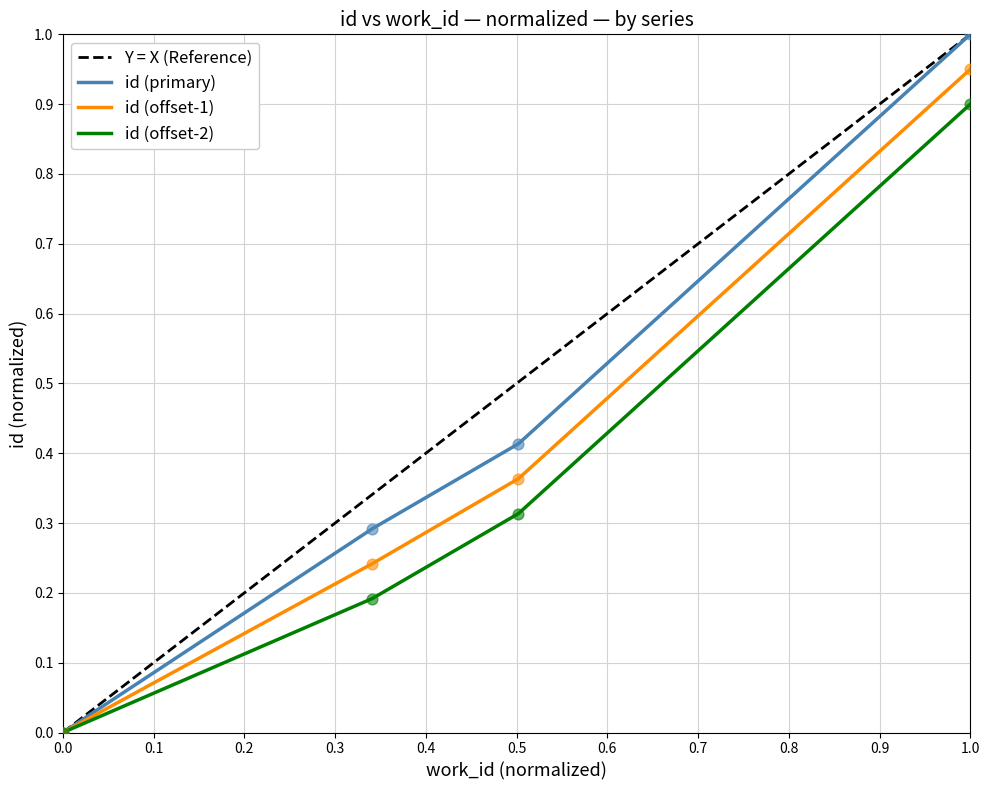

Is the value of id (primary) at 1.0 greater than the value of id (offset-1) at 0.0?

Yes